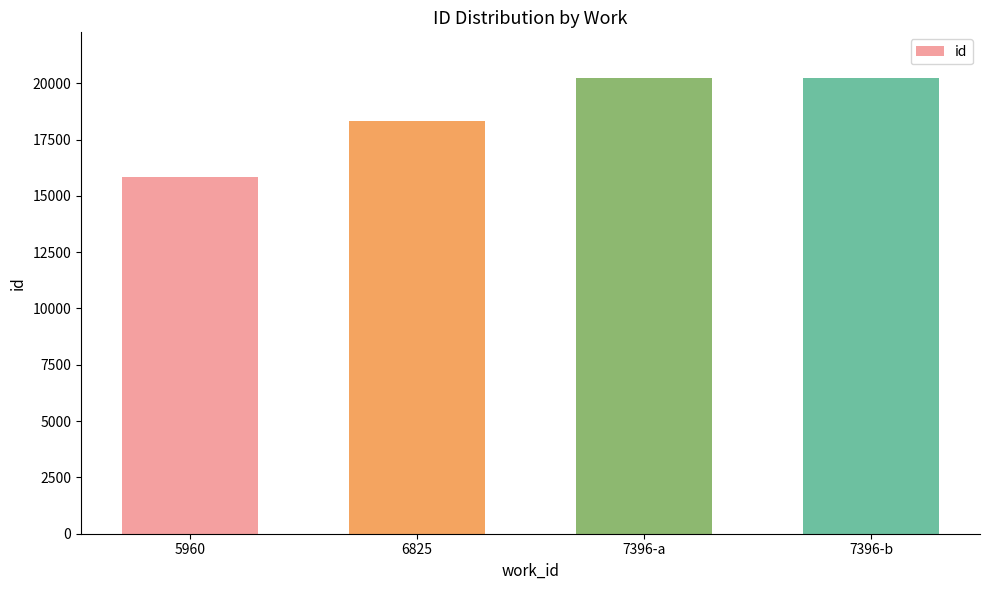

Is it true that the value at 7396-a is 6799?

False